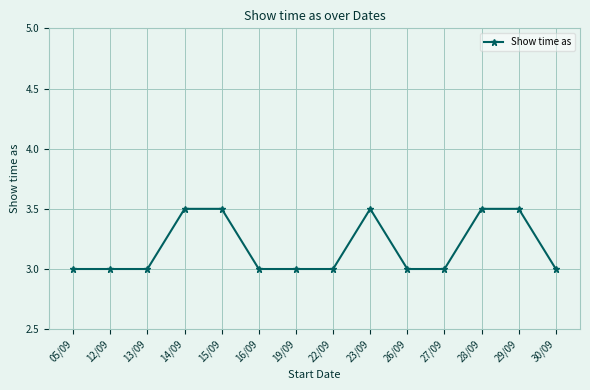

What is the average value?

3.2